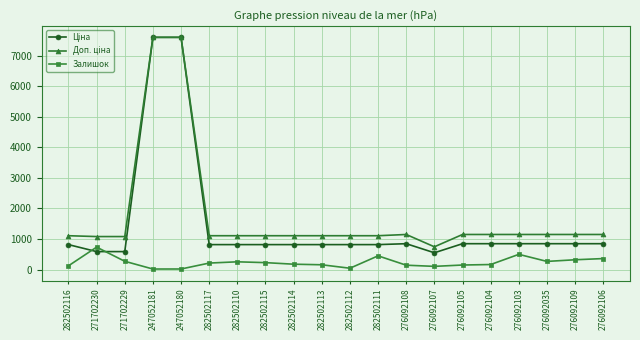

What is the value of the Залишок point at the 19th from the left?

323.0